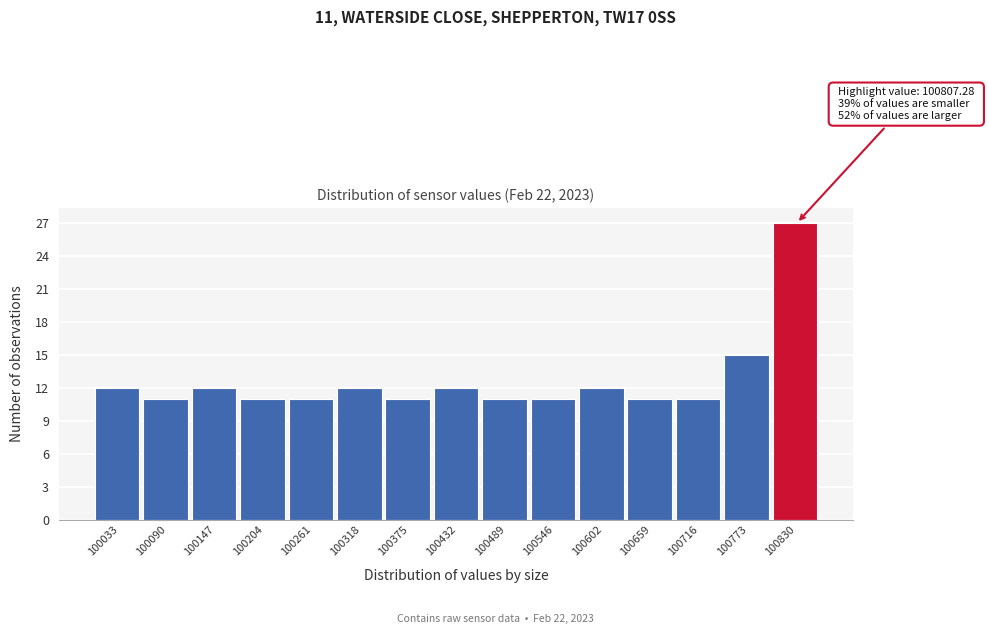

Over which range of the x-axis is the bar tallest?

100800 to 100860